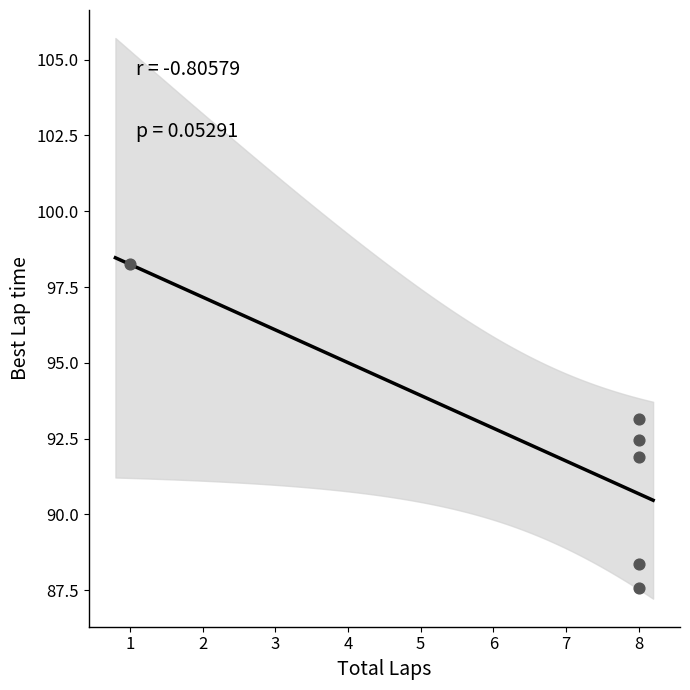

What is the average X value?

6.8